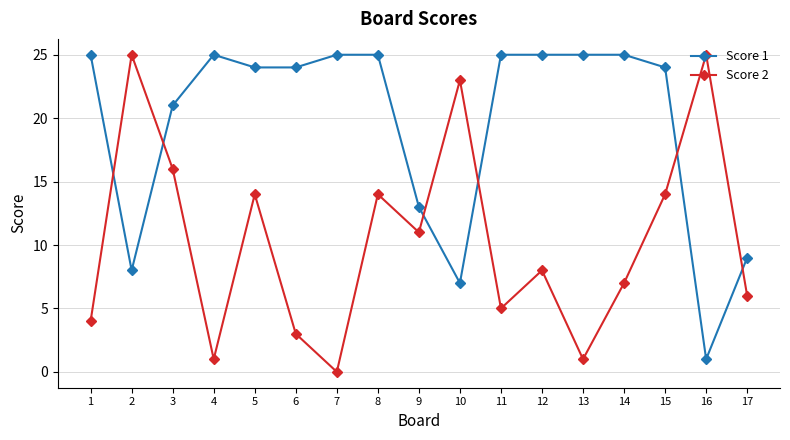

True or false: Score 2 has a value of 10 at 17.

False